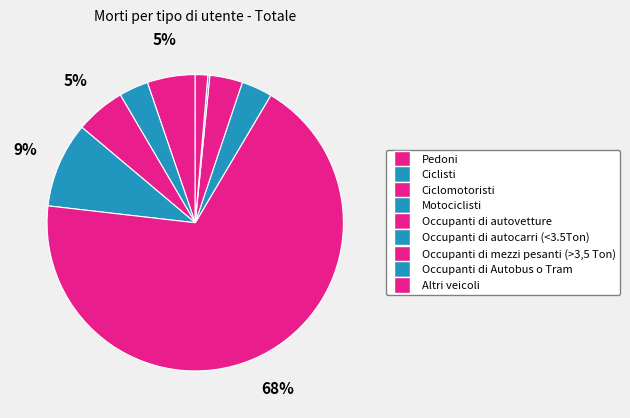

Rank the categories by value from highest to lowest.

Occupanti di autovetture, Motociclisti, Ciclomotoristi, Pedoni, Occupanti di mezzi pesanti (>3,5 Ton), Occupanti di autocarri (<3.5Ton), Ciclisti, Altri veicoli, Occupanti di Autobus o Tram